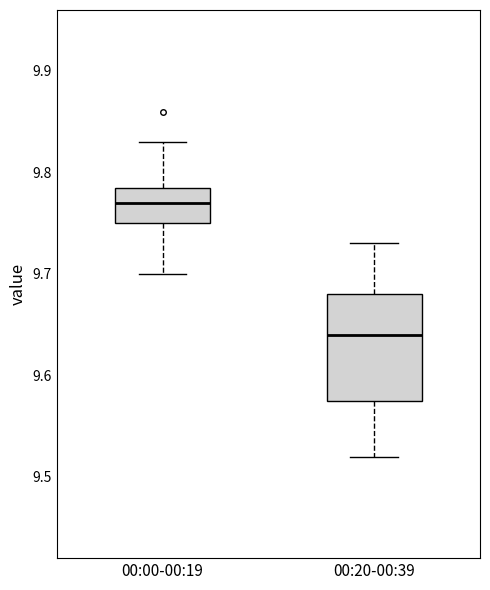

Which box has the highest median line?

00:00-00:19